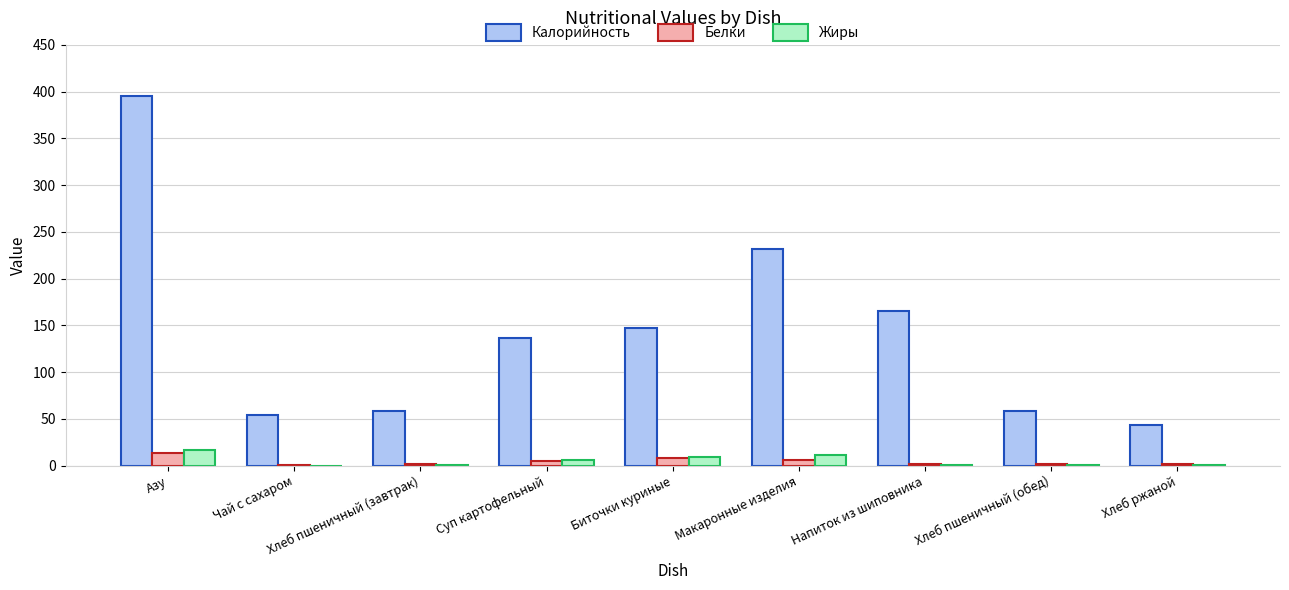

The value of Жиры at Биточки куриные is 9.4. True or false?

True